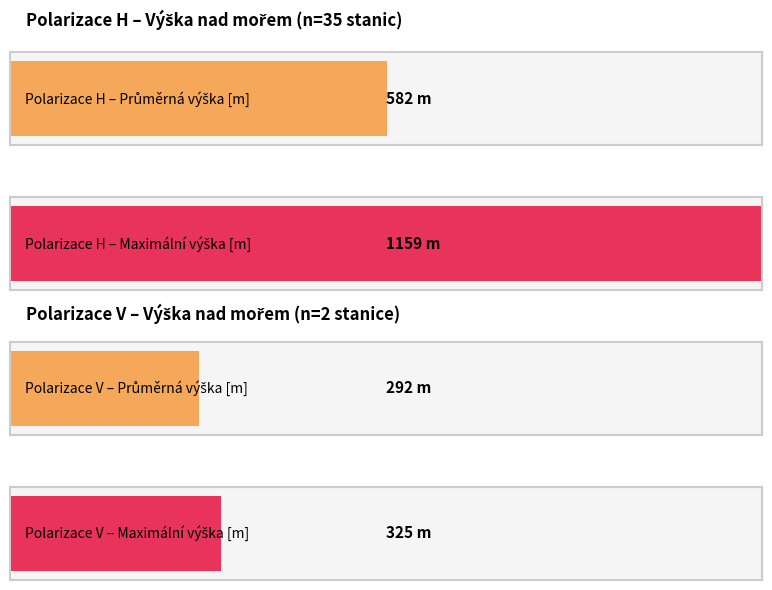

The value of Average at 10 is 350. True or false?

False